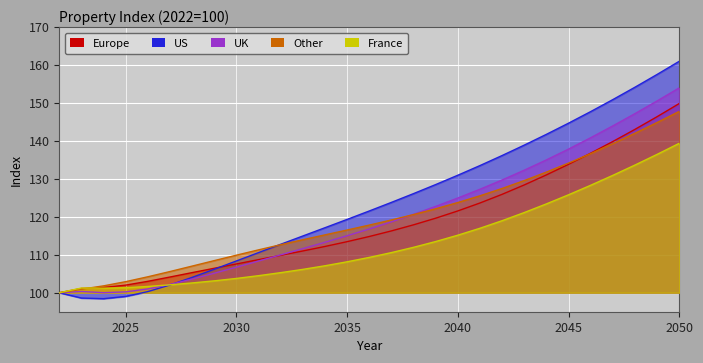

How many values in the Europe series are below 114?

14